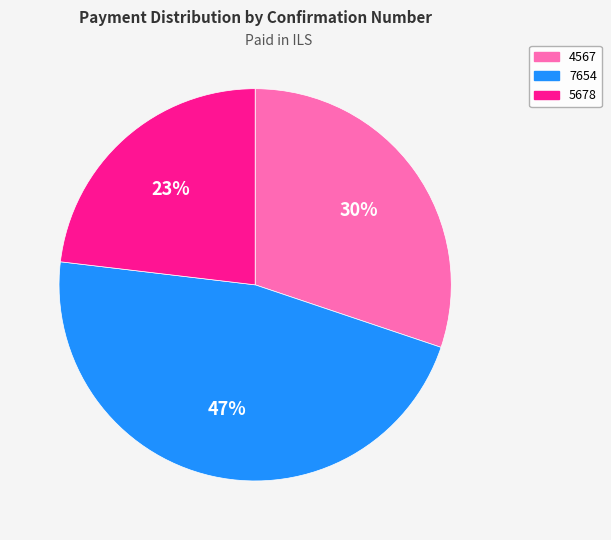

Is it true that 4567 is 30% of the pie?

True